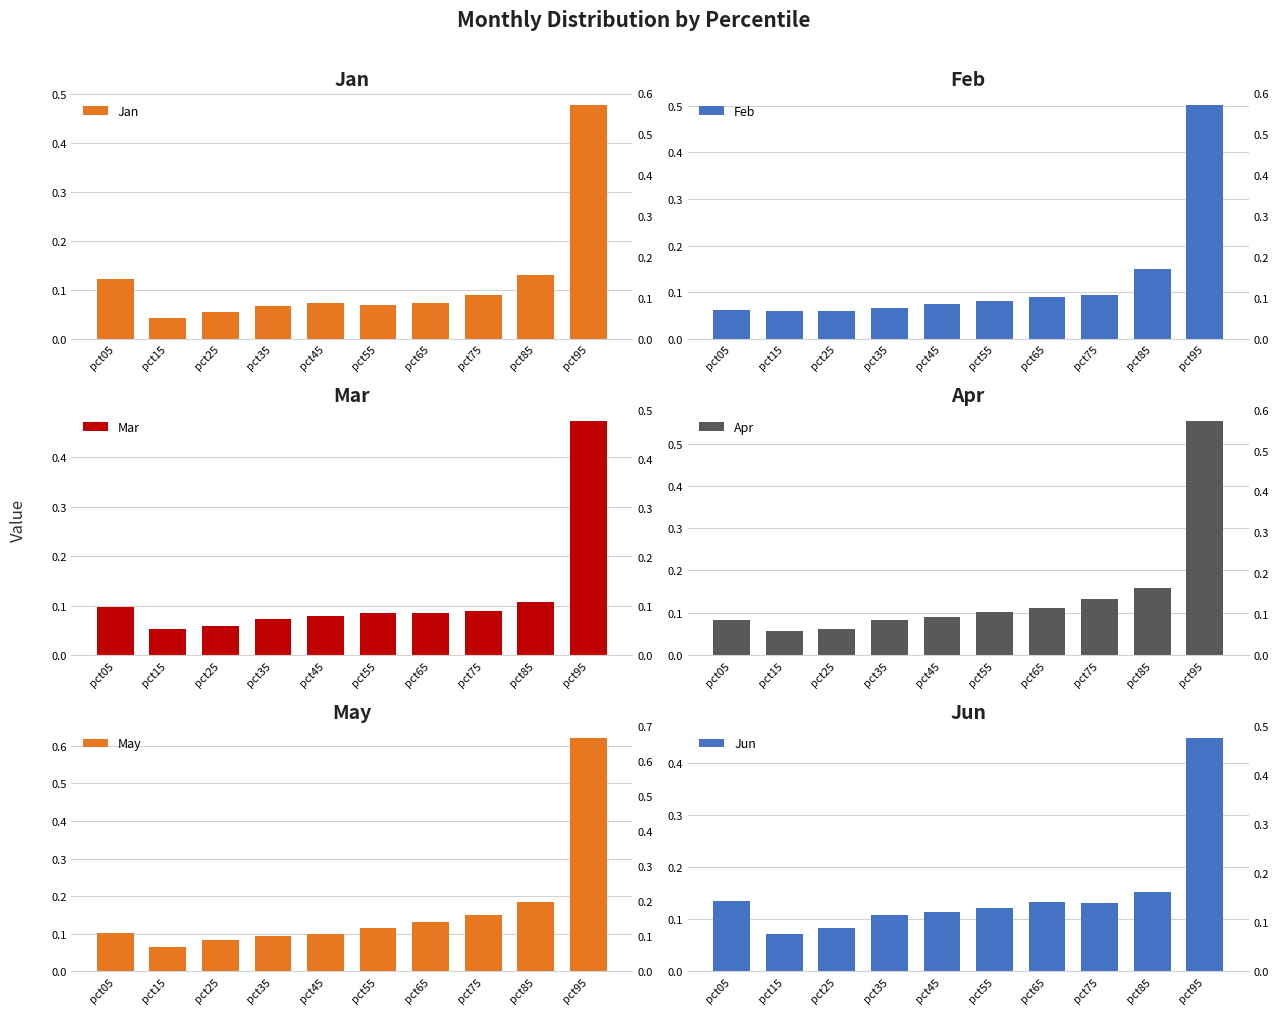

What is the sum of all Mar values?

1.2